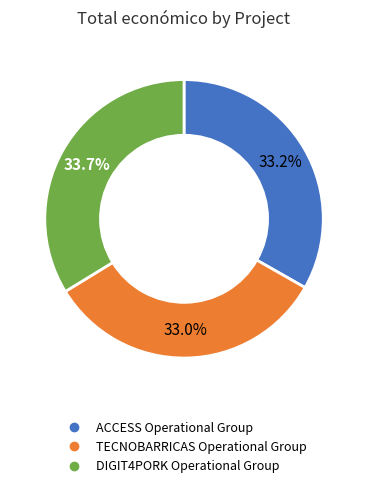

Count the number of slices in the pie.

3